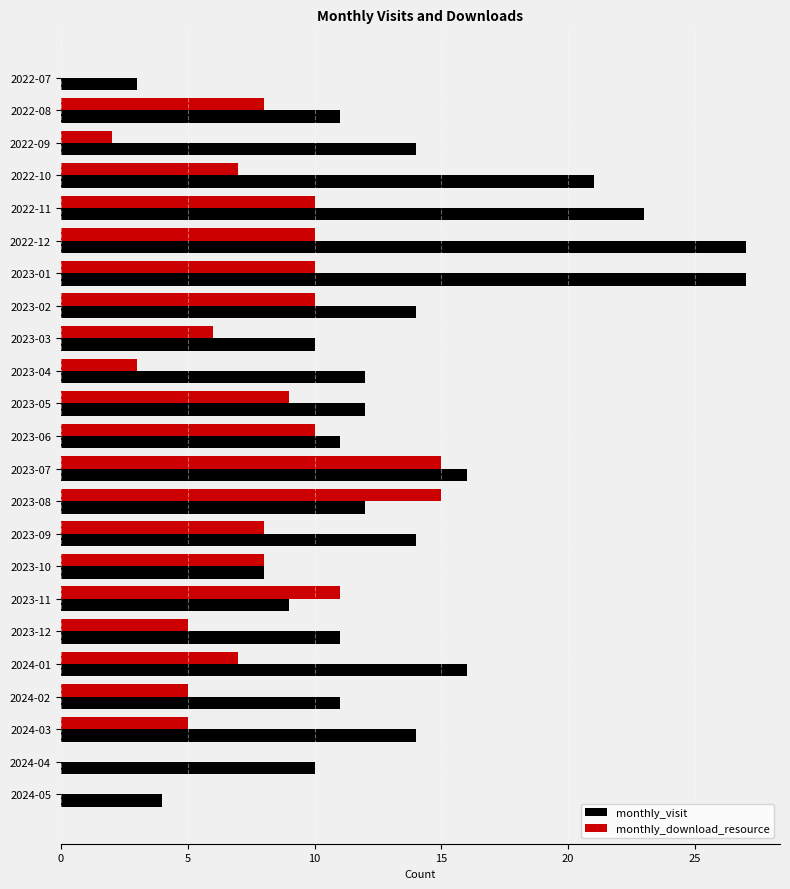

Which series has the largest total across all categories?

monthly_visit